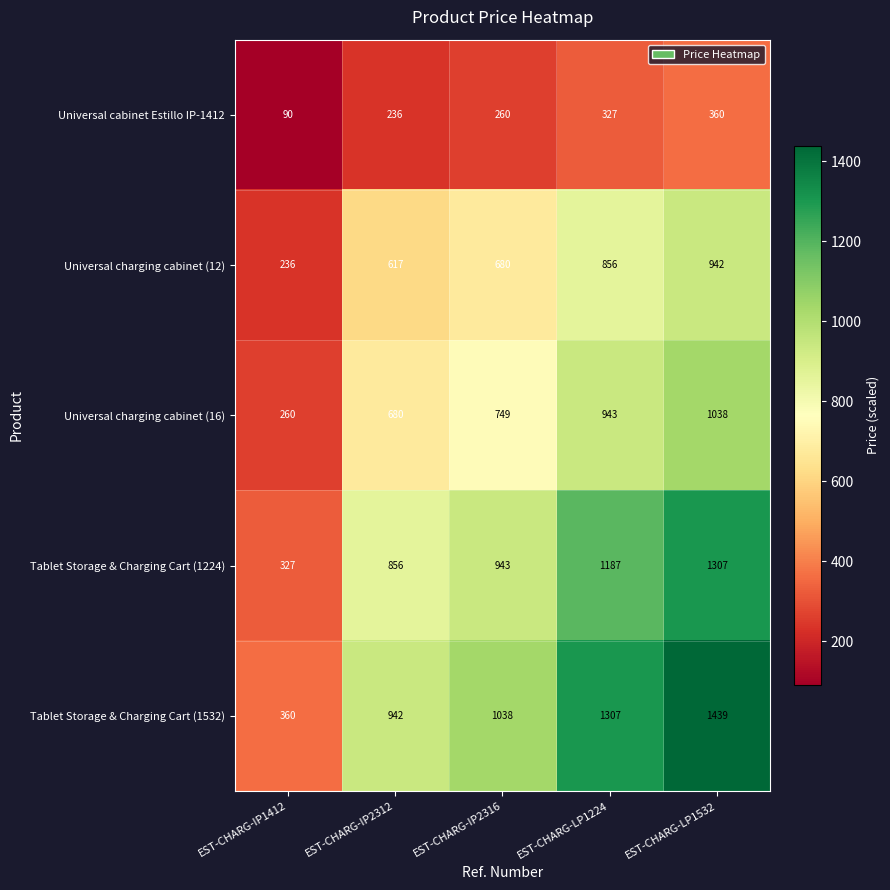

Reading right to left, what are all the values shown in this chart?

Universal cabinet Estillo IP-1412: EST-CHARG-LP1532=360	EST-CHARG-LP1224=327	EST-CHARG-IP2316=260	EST-CHARG-IP2312=236	EST-CHARG-IP1412=90
Universal charging cabinet (12): EST-CHARG-LP1532=942	EST-CHARG-LP1224=856	EST-CHARG-IP2316=680	EST-CHARG-IP2312=617	EST-CHARG-IP1412=236
Universal charging cabinet (16): EST-CHARG-LP1532=1038	EST-CHARG-LP1224=943	EST-CHARG-IP2316=749	EST-CHARG-IP2312=680	EST-CHARG-IP1412=260
Tablet Storage & Charging Cart (1224): EST-CHARG-LP1532=1307	EST-CHARG-LP1224=1187	EST-CHARG-IP2316=943	EST-CHARG-IP2312=856	EST-CHARG-IP1412=327
Tablet Storage & Charging Cart (1532): EST-CHARG-LP1532=1439	EST-CHARG-LP1224=1307	EST-CHARG-IP2316=1038	EST-CHARG-IP2312=942	EST-CHARG-IP1412=360